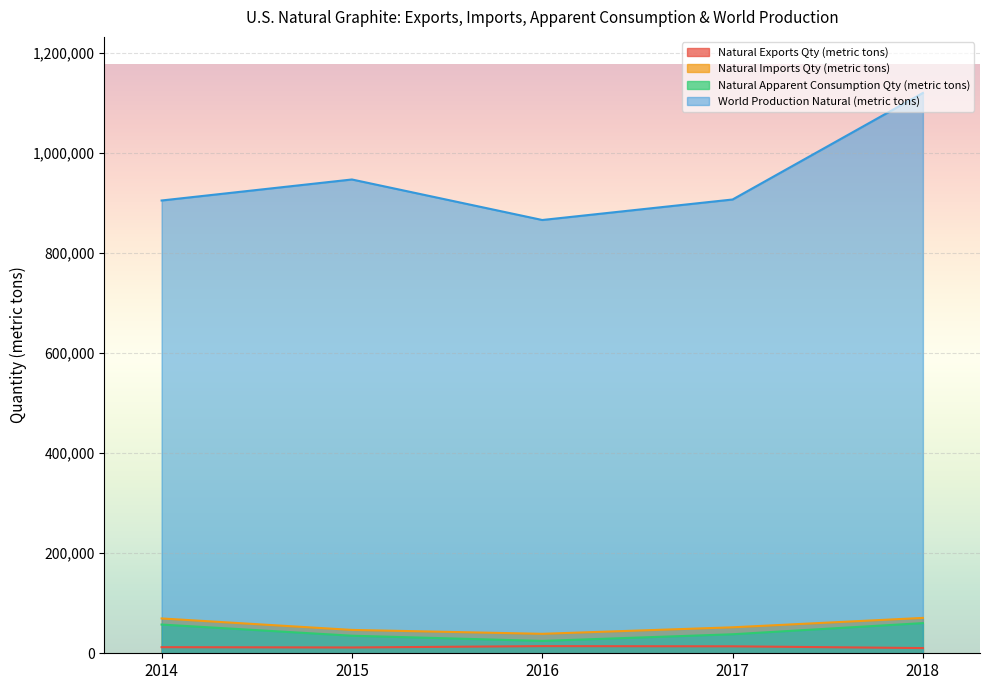

What is the average value of the World Production Natural (metric tons) series?

949000